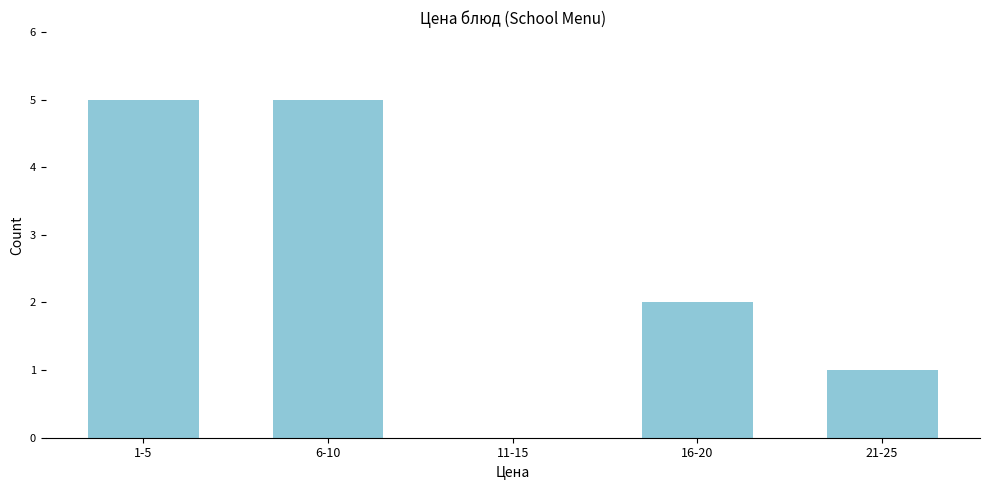

Reading right to left, what are all the values shown in this chart?

21-25=1	16-20=2	11-15=0	6-10=5	1-5=5